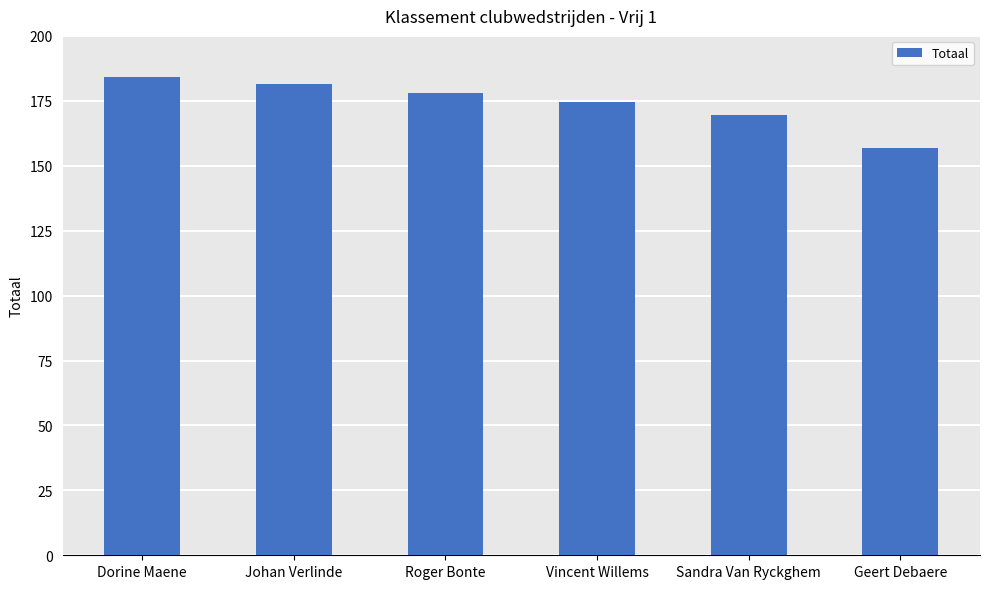

What is the smallest value displayed?

157.0